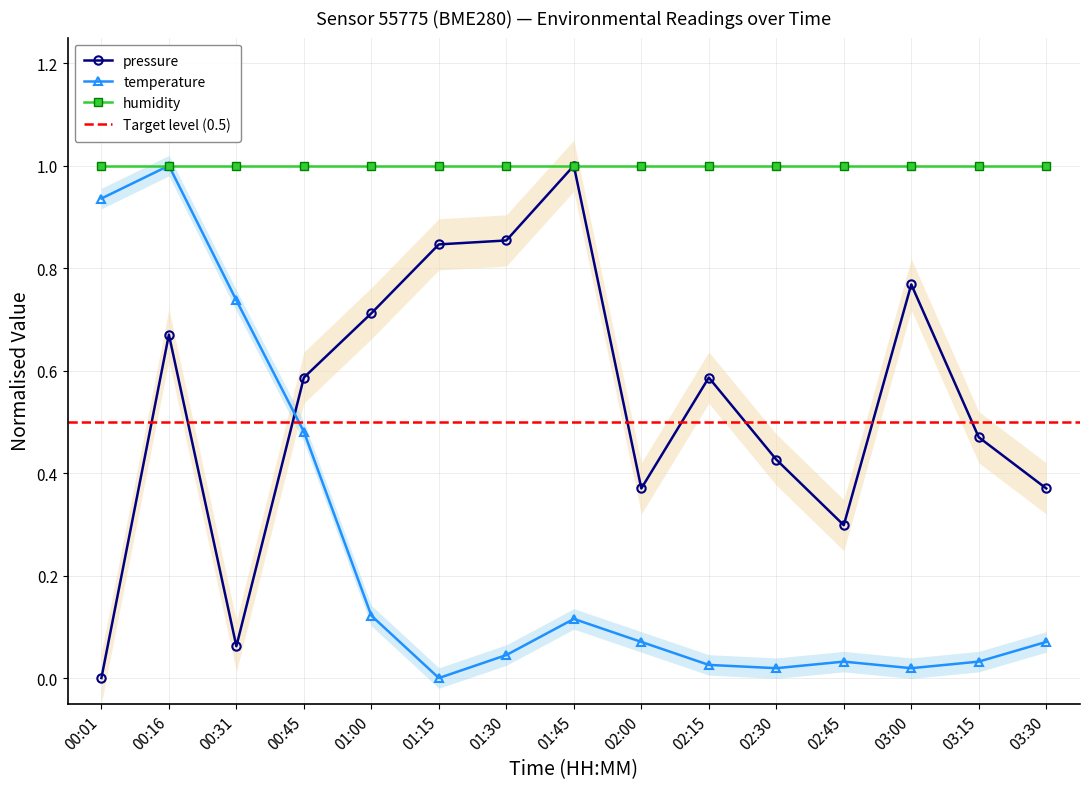

Which series has the widest spread of values?

pressure